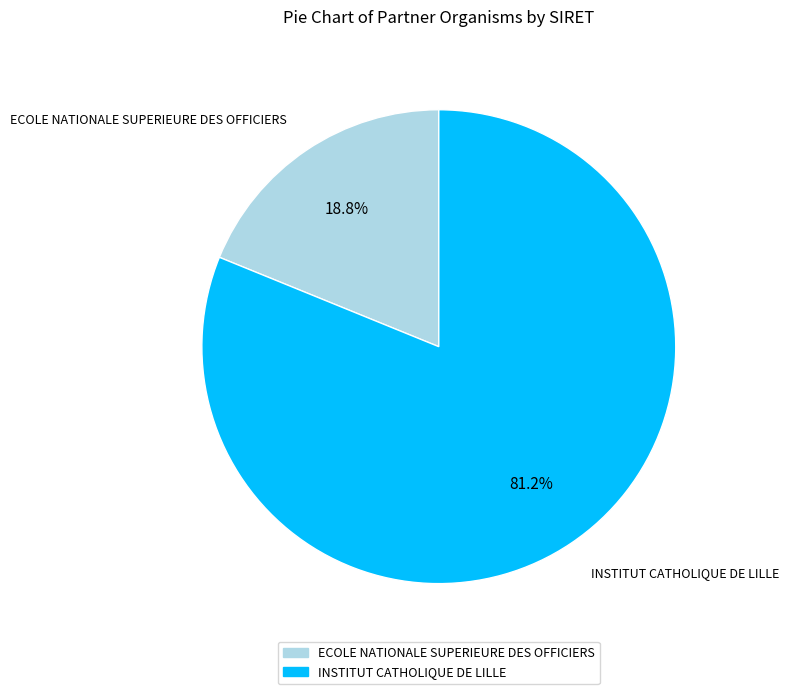

The ECOLE NATIONALE SUPERIEURE DES OFFICIERS slice represents 26% of the pie. True or false?

False